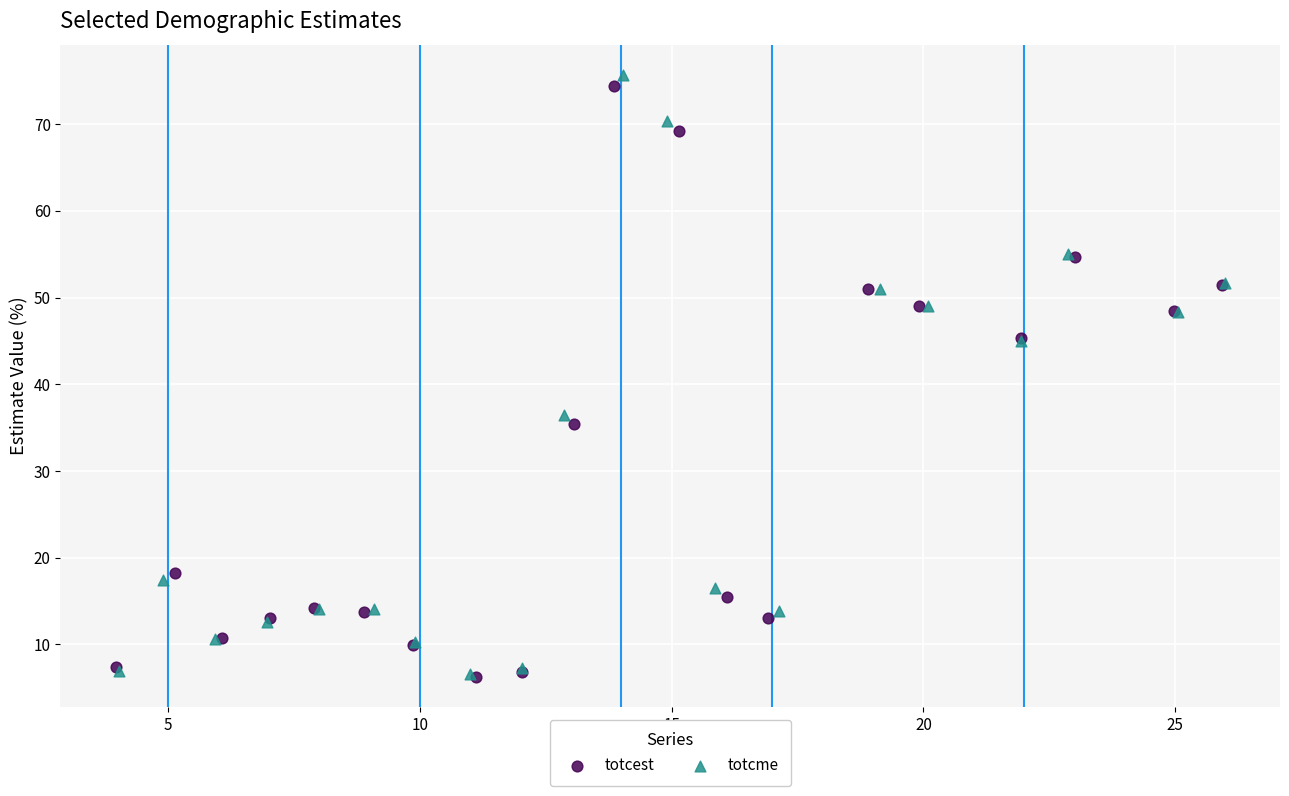

What are all the series names shown in the legend?

totcest, totcme